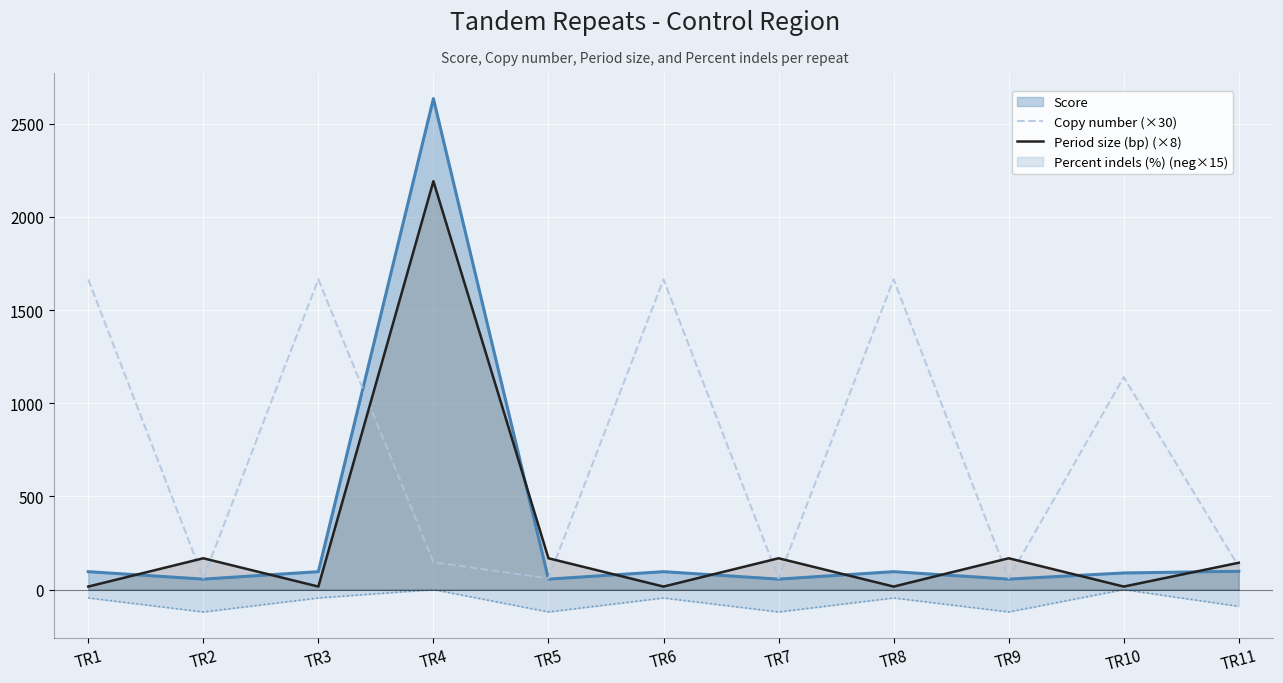

Rank the series by their maximum value, from lowest to highest.

Percent indels (%) (neg×15), Copy number (×30), Period size (bp) (×8), Score